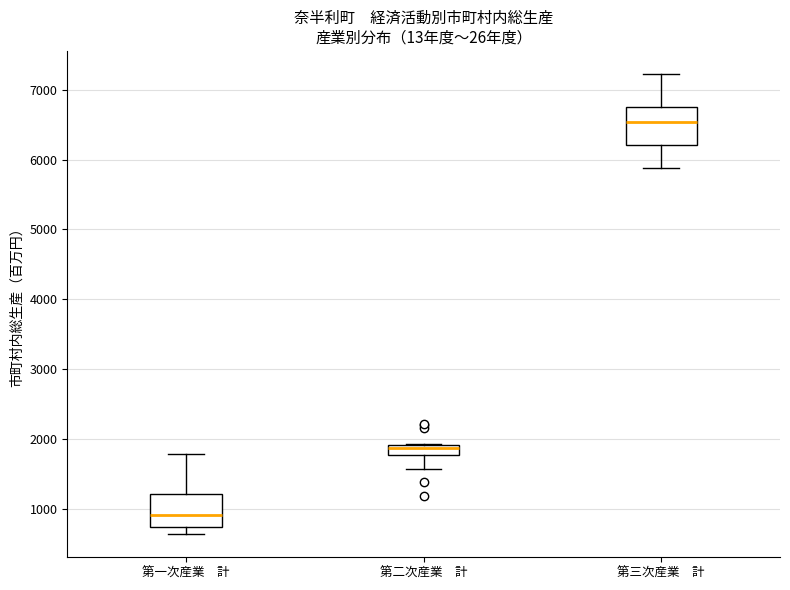

Where is the lower edge of the box for 第二次産業 計 on the y-axis? The values are not printed on the chart, so give them approximately, as read against the axis.

1800